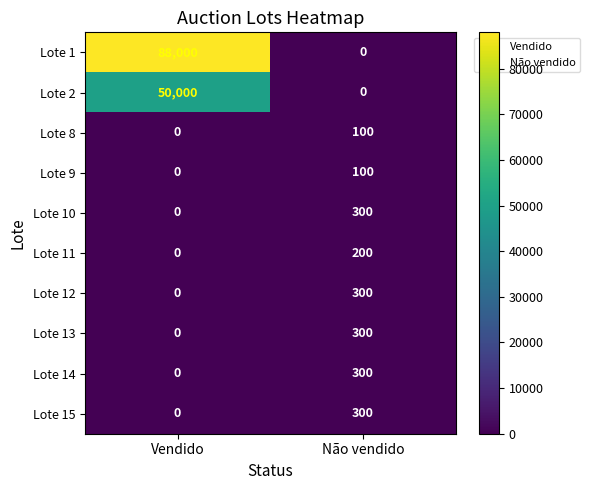

Which series has the largest range (max minus min)?

Lote 1